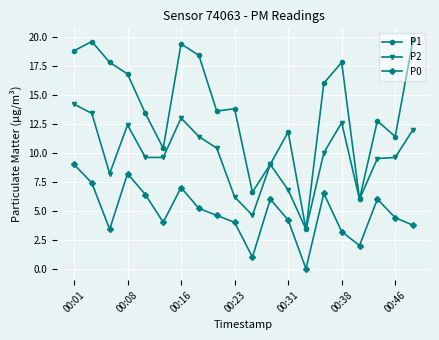

What is the minimum value for P2?

3.4